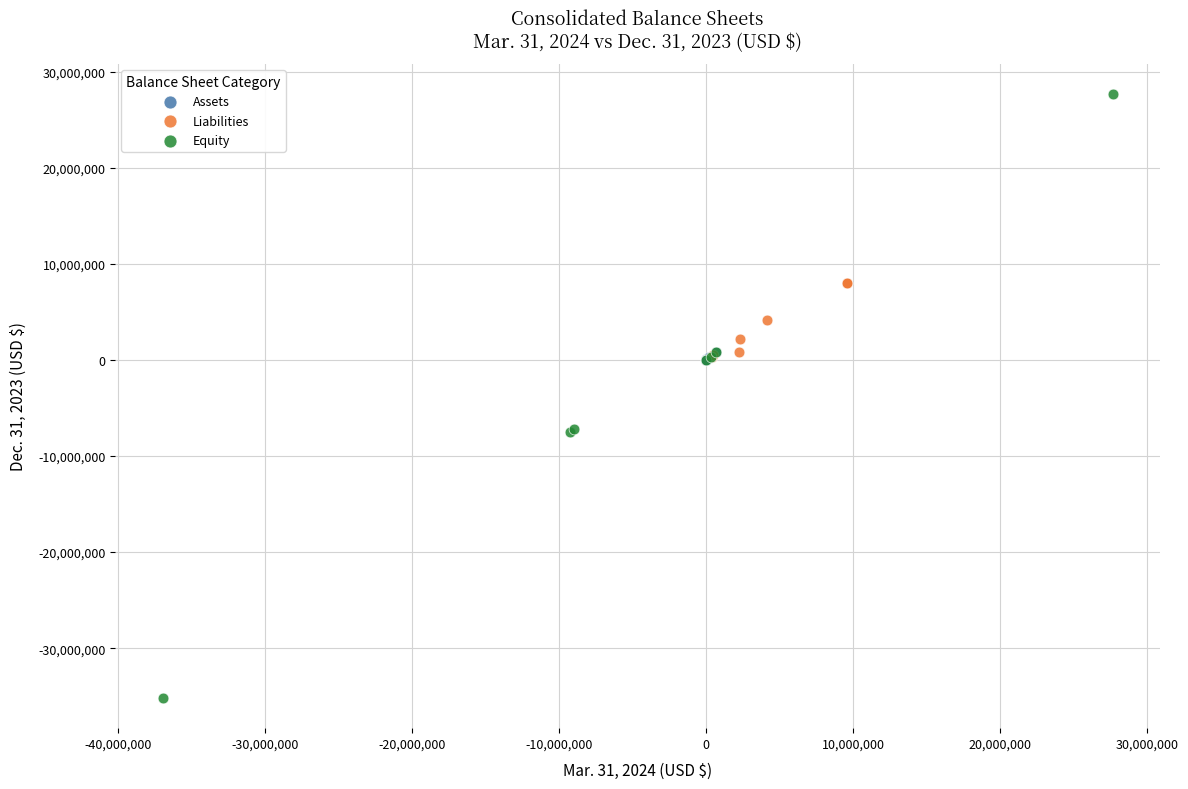

What are all the series names shown in the legend?

Assets, Liabilities, Equity